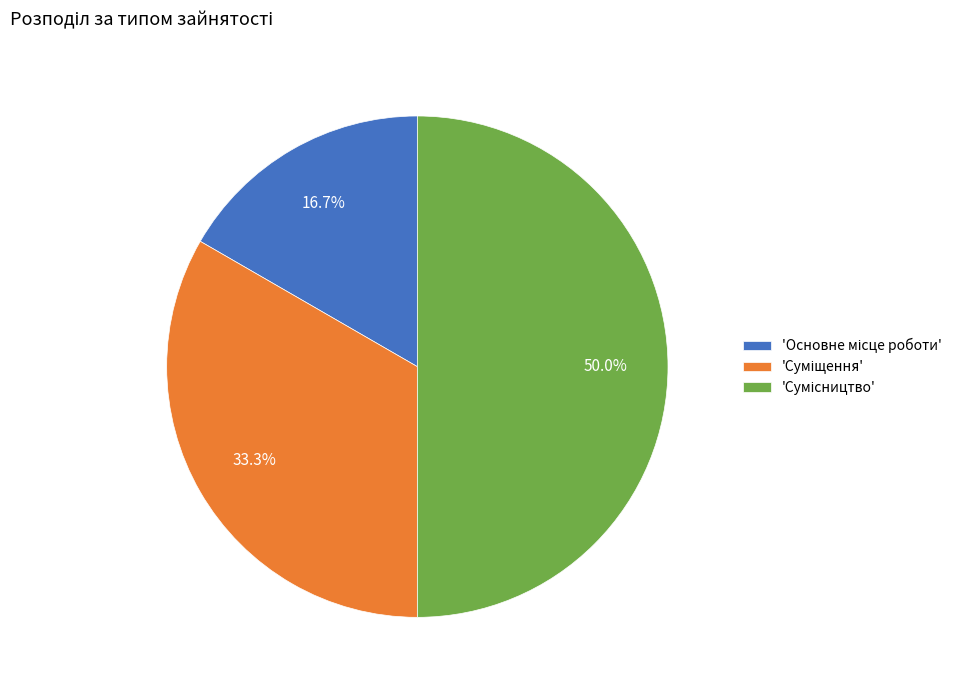

To the nearest percent, what is the average slice percentage?

33%